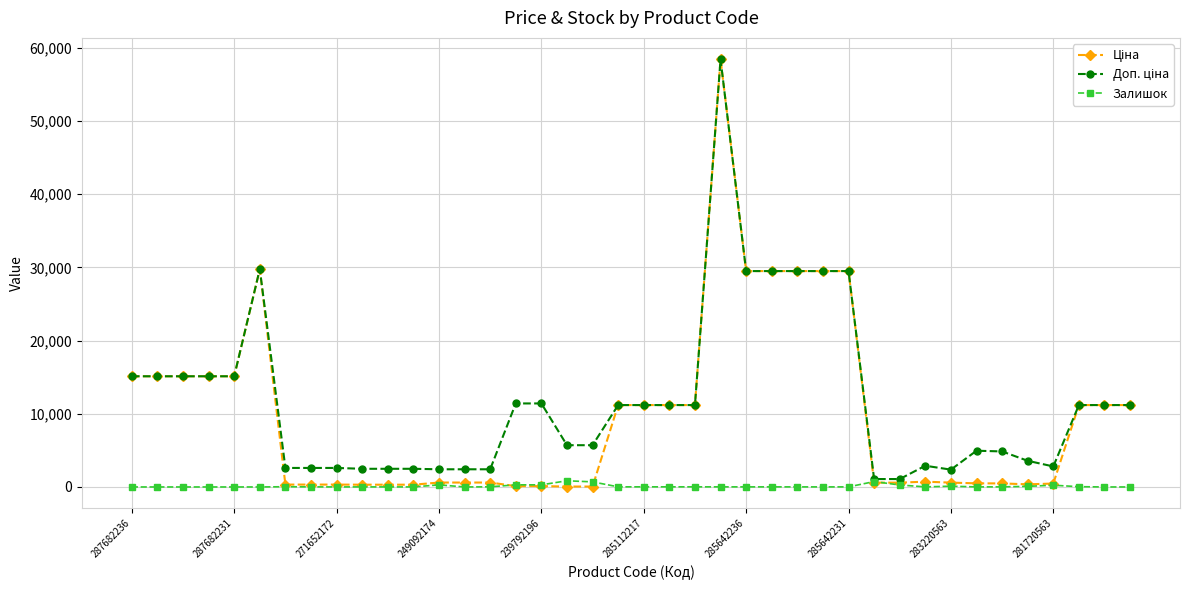

What is the greatest value displayed?

58426.5